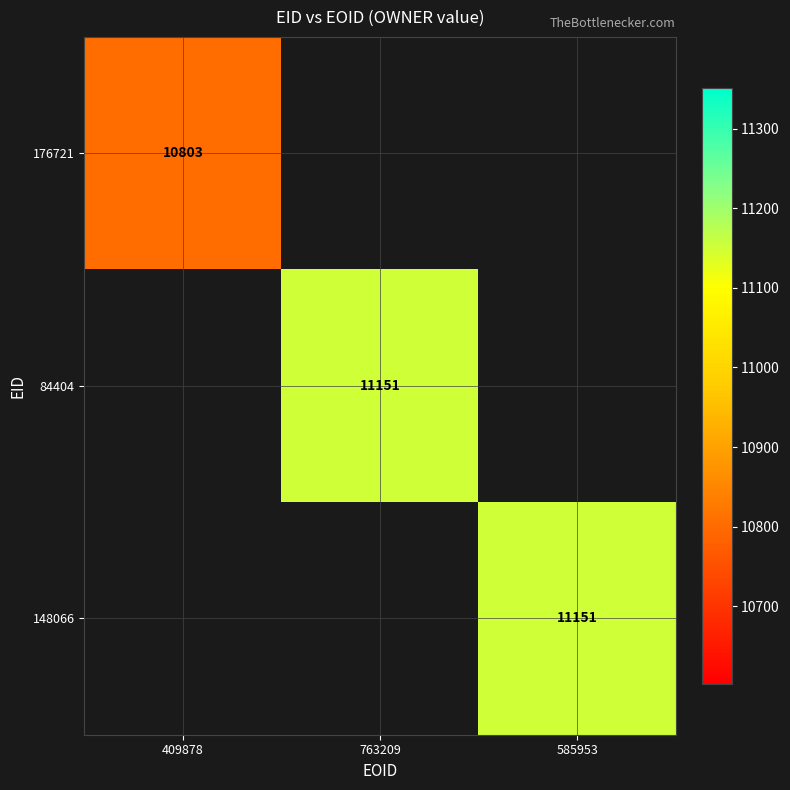

The value of 176721 at 409878 is 10803. True or false?

True